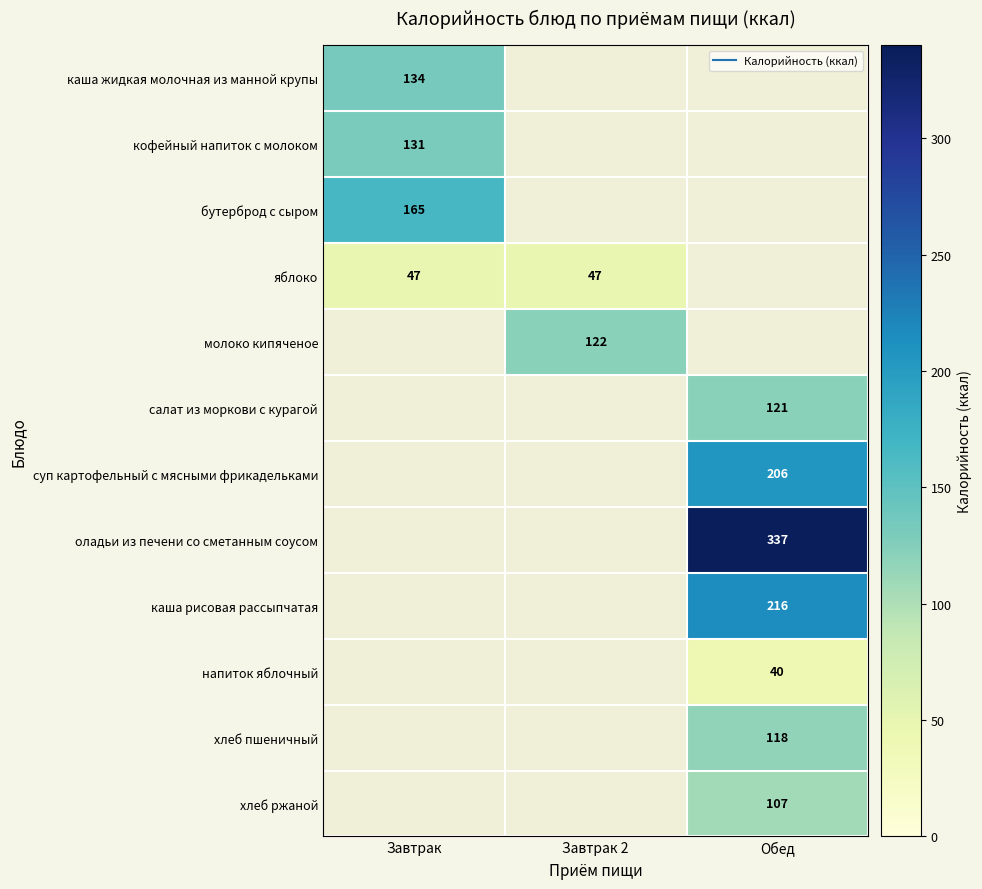

What is the minimum value shown in the chart?

40.0